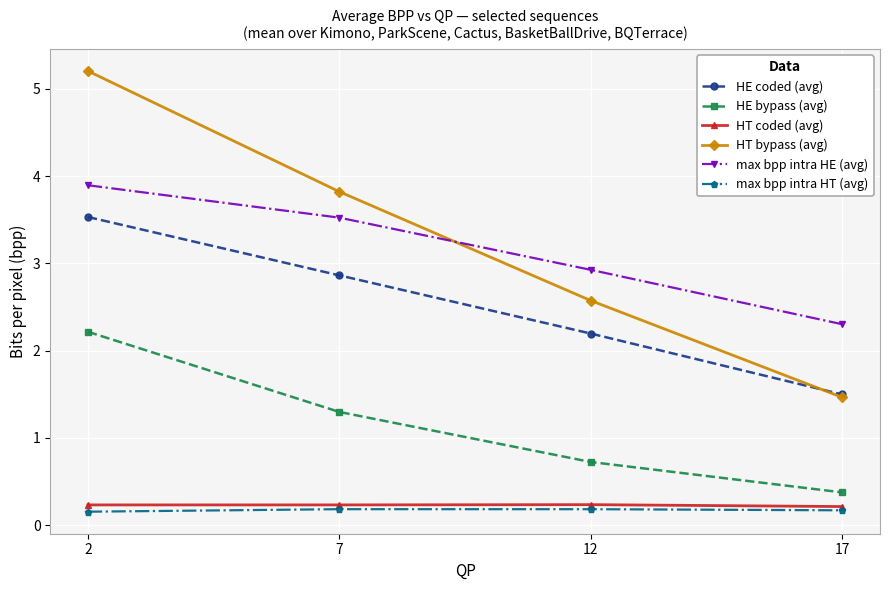

True or false: max bpp intra HT (avg) and HT bypass (avg) intersect in this chart.

False